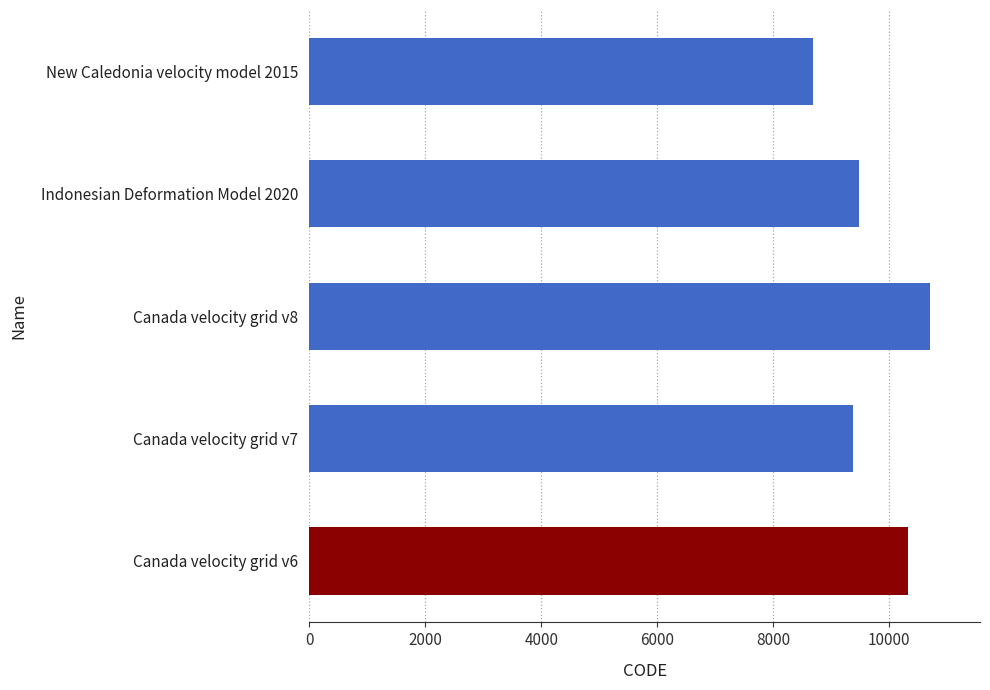

Between Indonesian Deformation Model 2020 and Canada velocity grid v8, which is larger?

Canada velocity grid v8